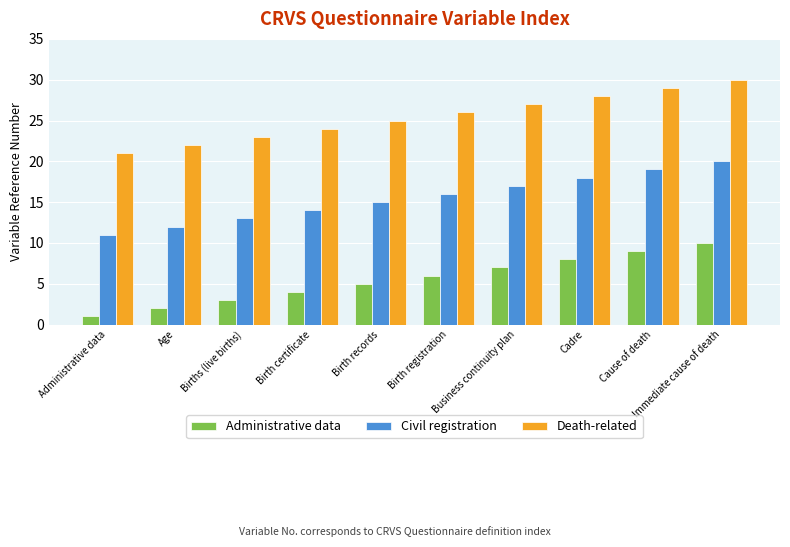

How many values in the Administrative data series are below 6?

5